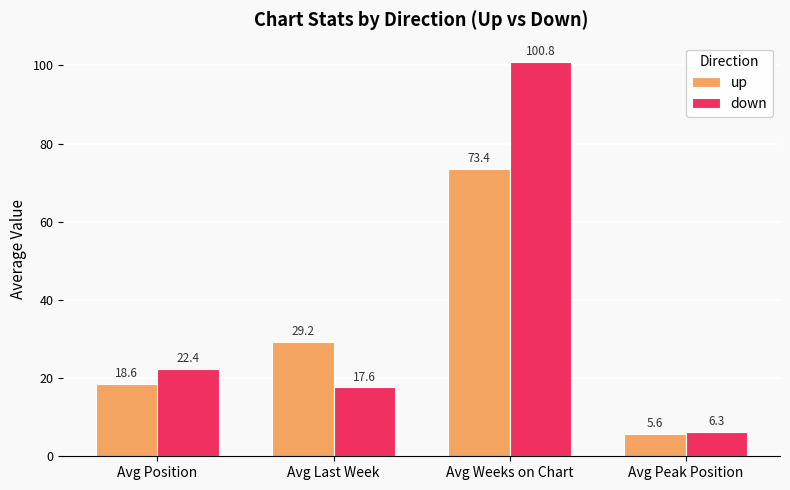

What is the value of the down bar at the 1st from the left?

22.4